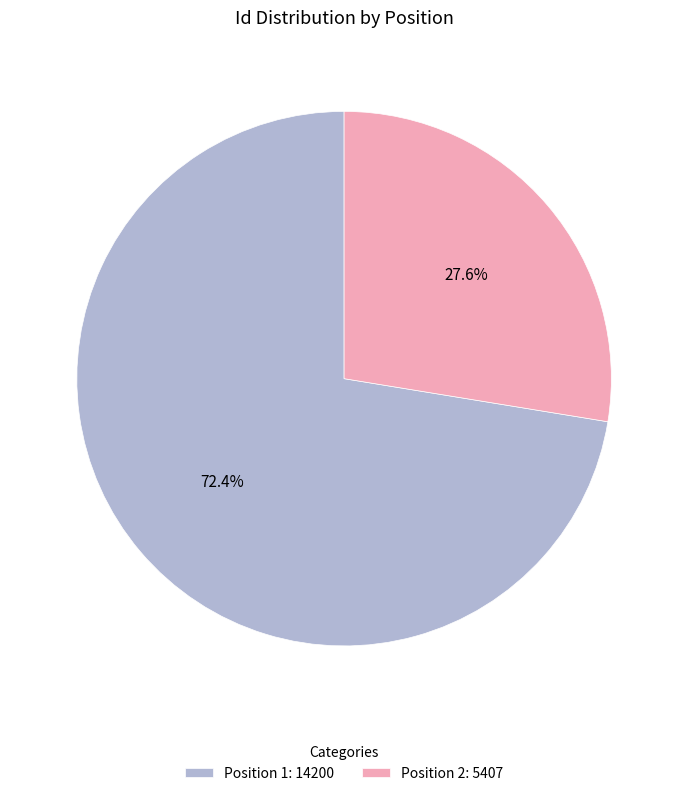

What portion of the pie excludes Position 1: 14200?

27.6%